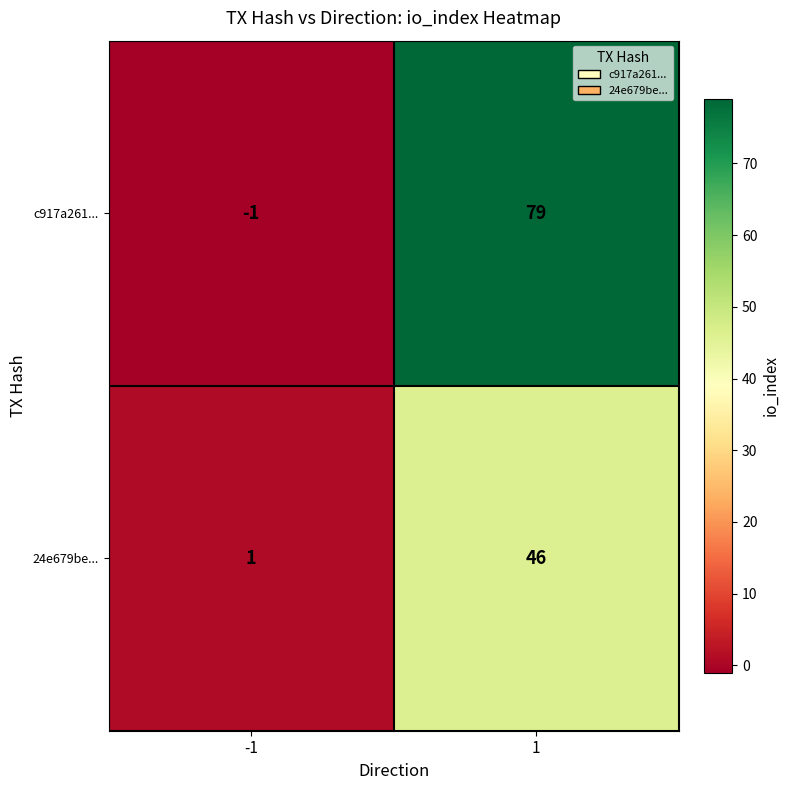

Reading left to right, list all the values displayed in this chart.

c917a261...: -1=-1	1=79
24e679be...: -1=1	1=46